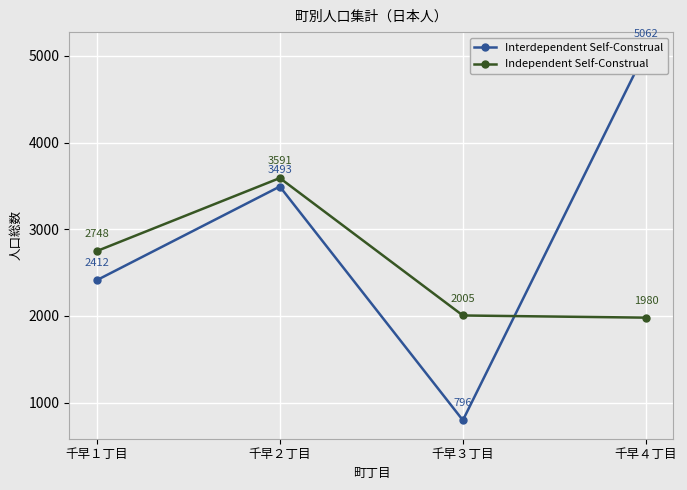

What is the total value across all series at 千早１丁目?

5160